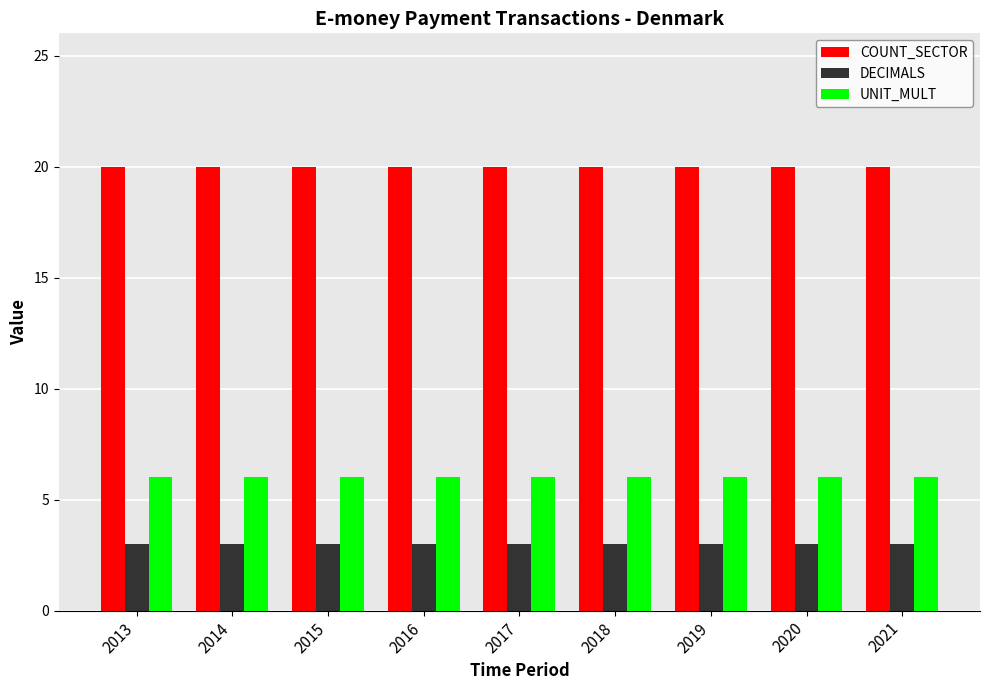

At how many categories does at least one series exceed 19?

9